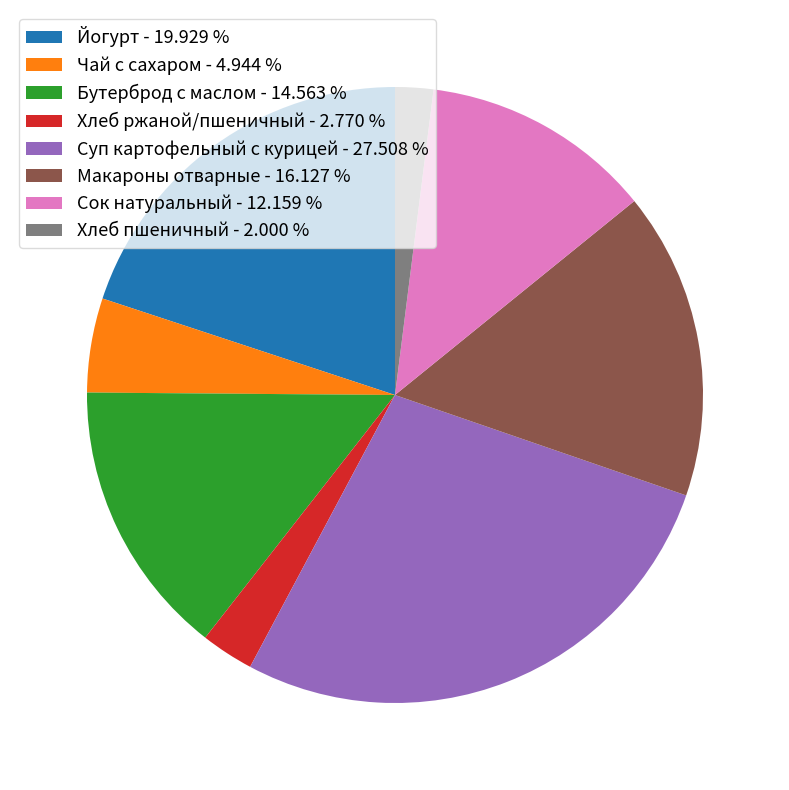

Count the number of slices in the pie.

8